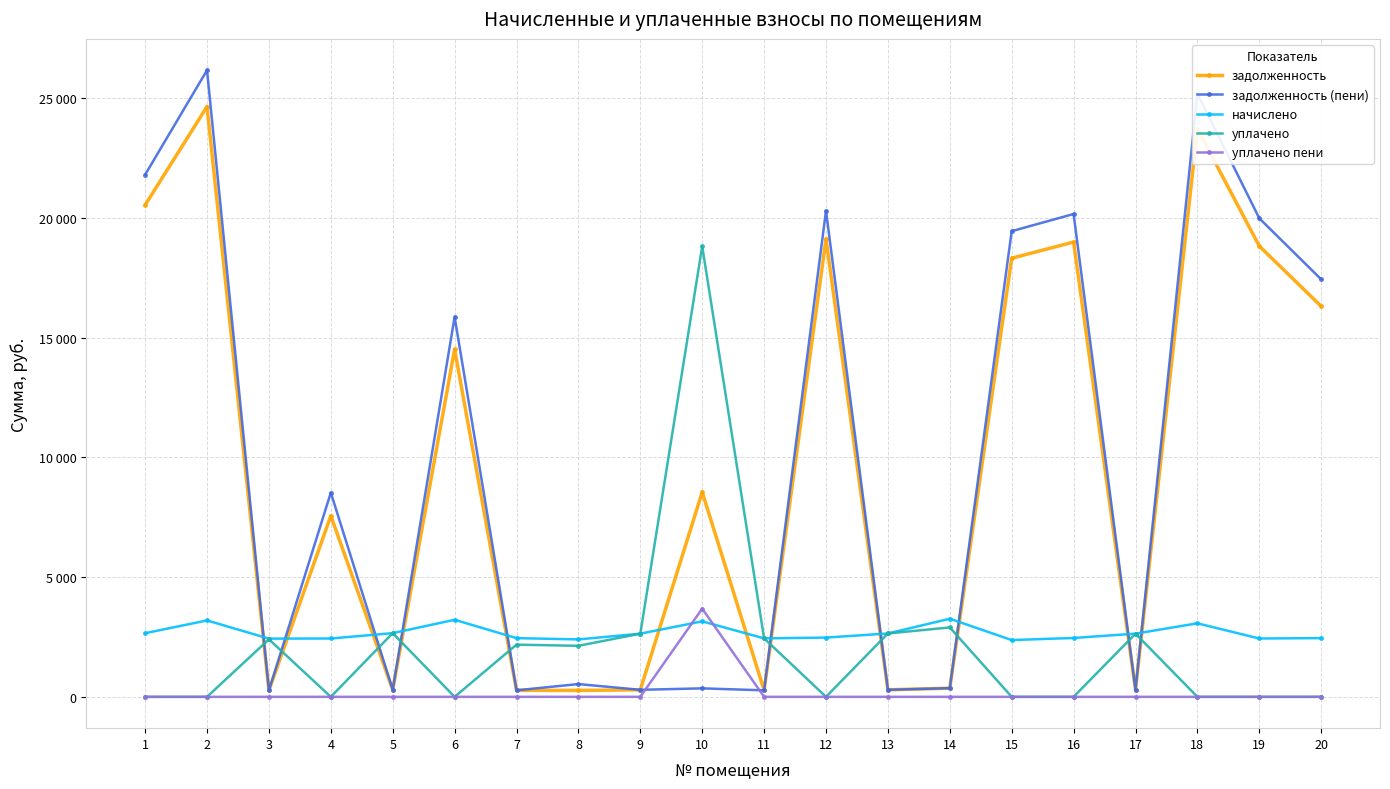

True or false: задолженность has a value of 271.3 at 11.

True